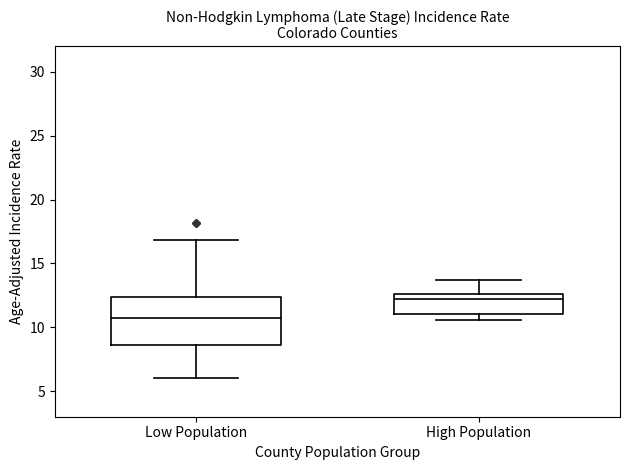

Which box's median line is the highest?

High Population